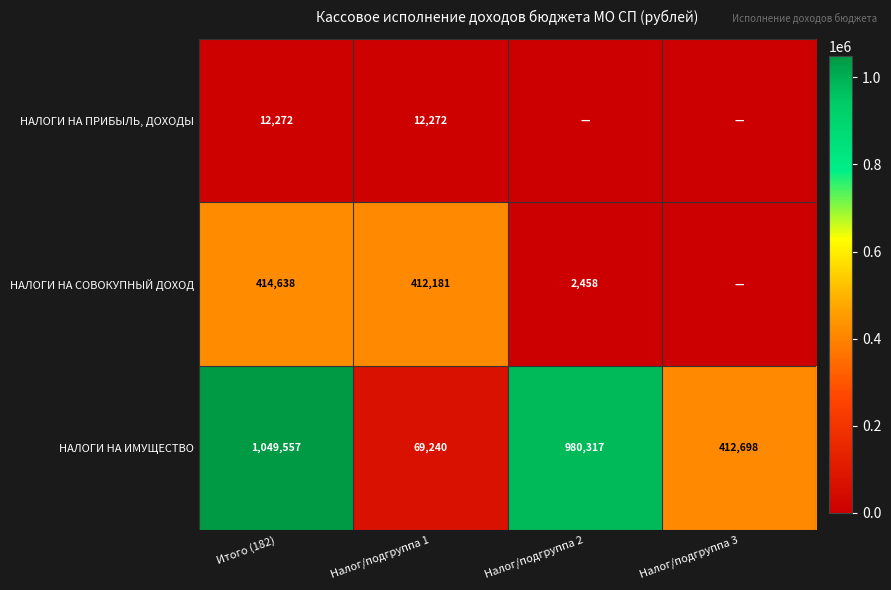

Is it true that НАЛОГИ НА ПРИБЫЛЬ, ДОХОДЫ equals 7090 at Итого (182)?

False